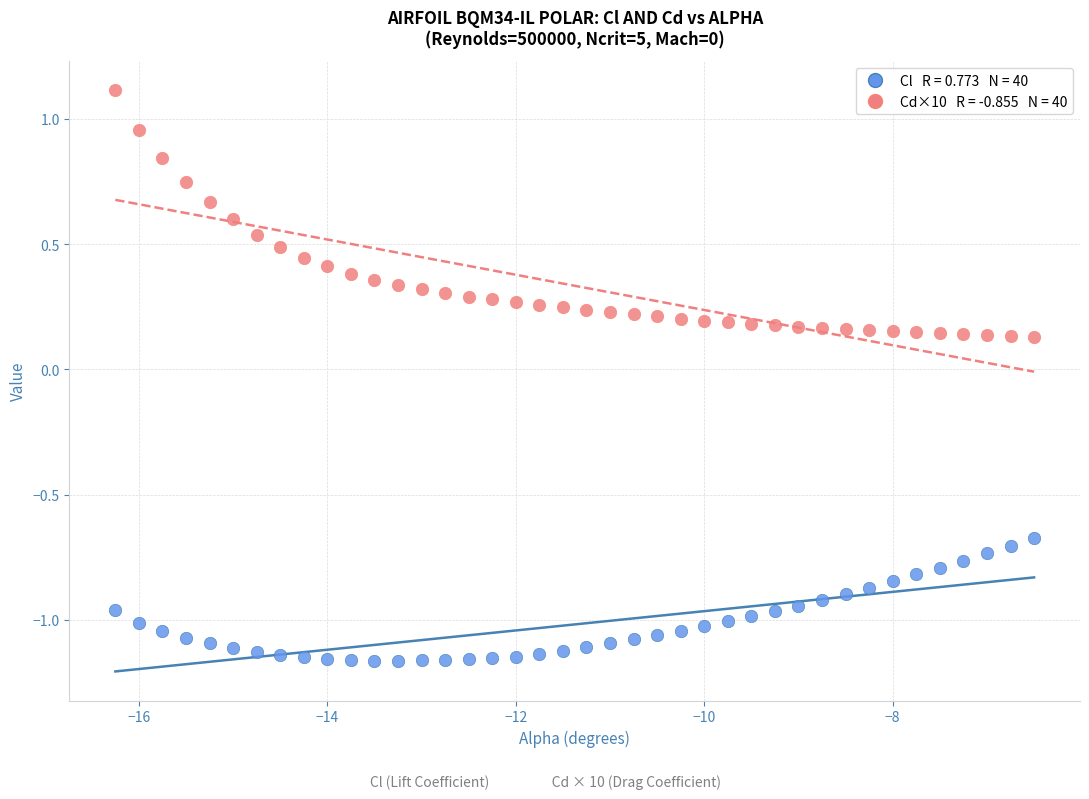

Across all data points, what is the range of X values (max minus min)?

9.8